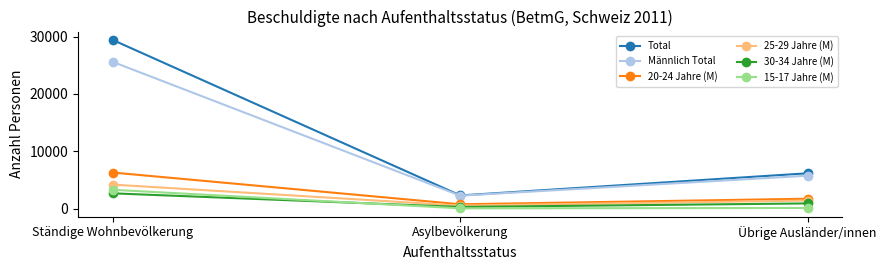

What is the difference between the second highest and minimum values in the 15-17 Jahre (M) series?

65